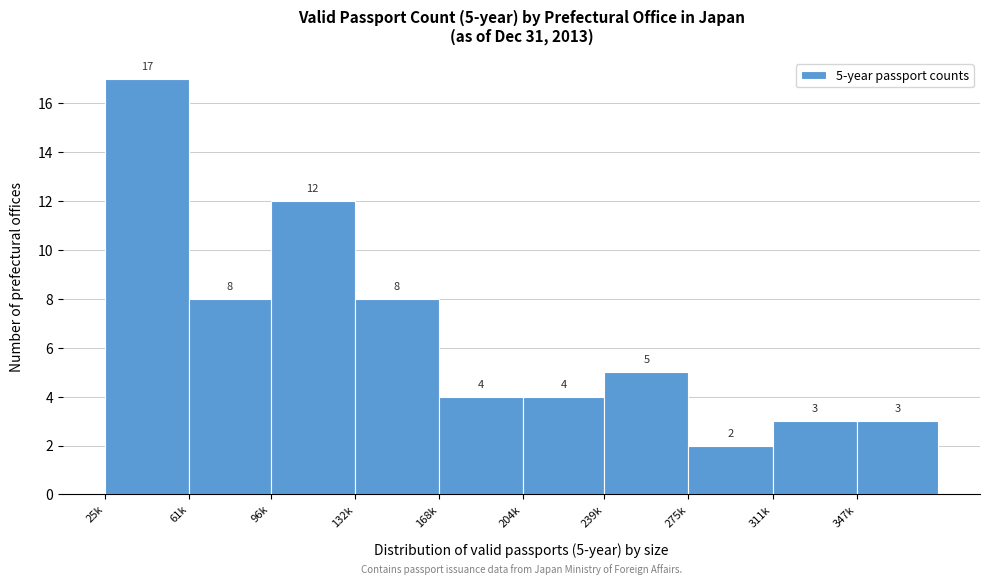

Reading left to right, transcribe all the data shown in this chart.

25k=17	61k=8	96k=12	132k=8	168k=4	204k=4	239k=5	275k=2	311k=3	347k=3